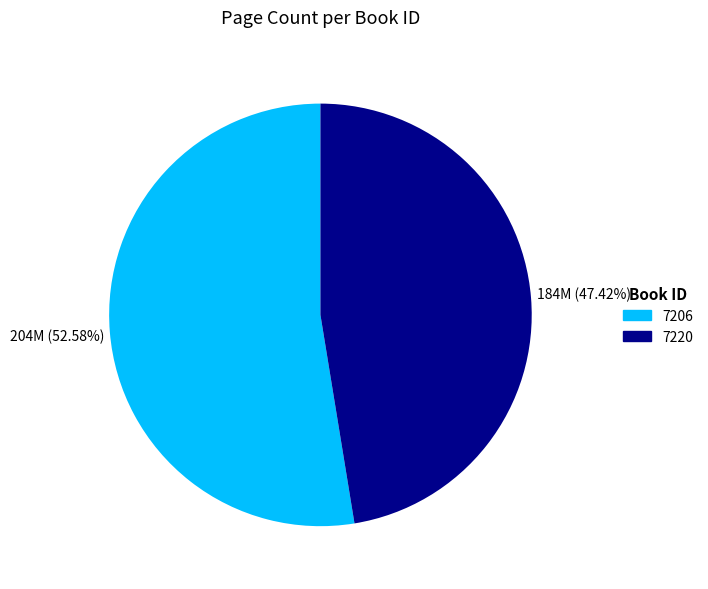

Which slice is the smallest?

7220